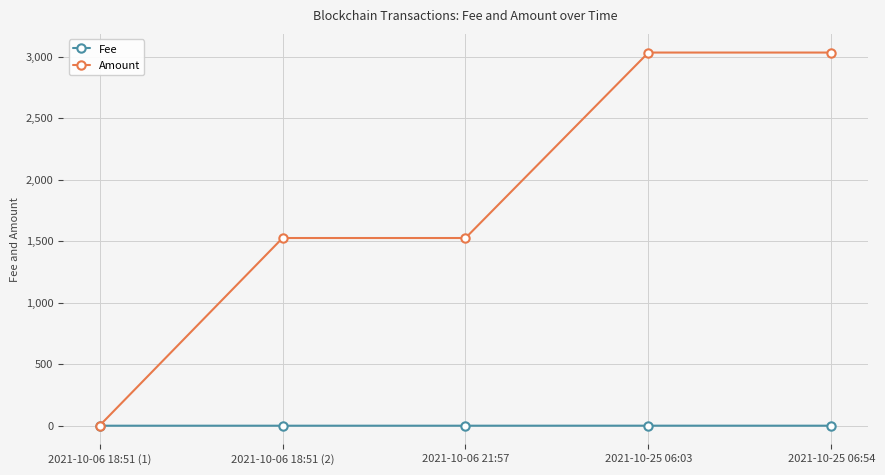

Which series has the largest total across all categories?

Amount